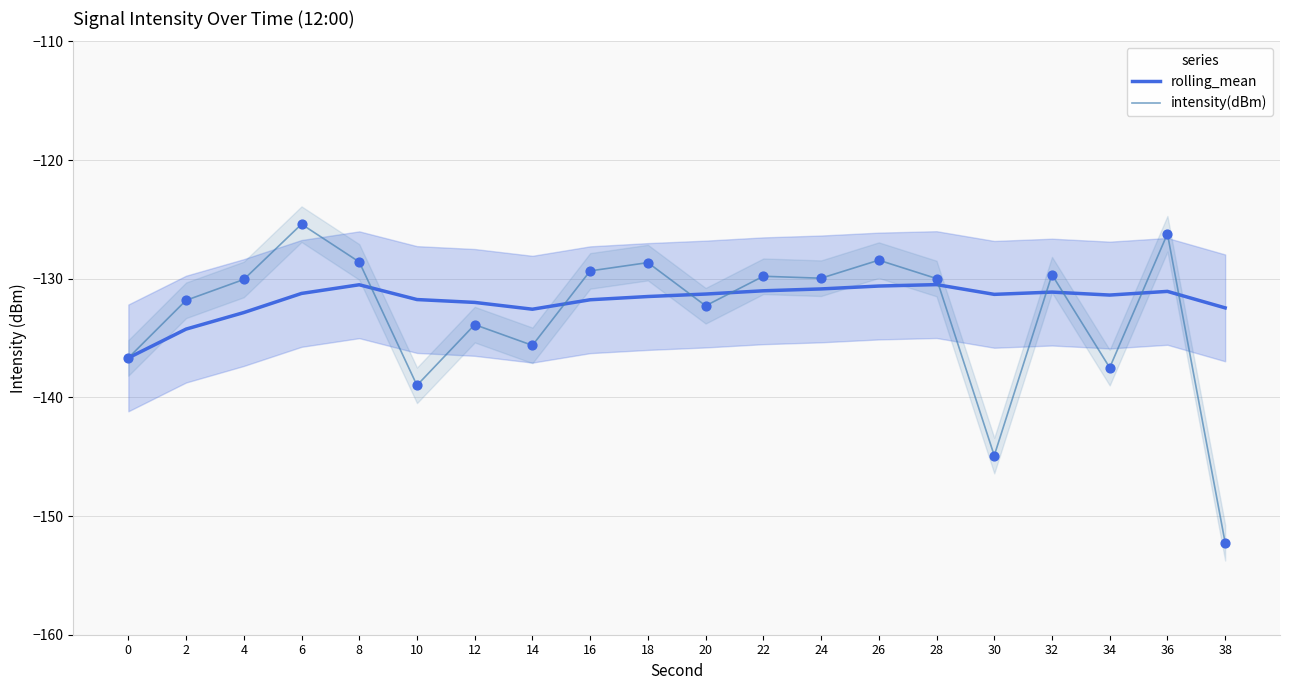

At which category is the sum across all series the highest?

6